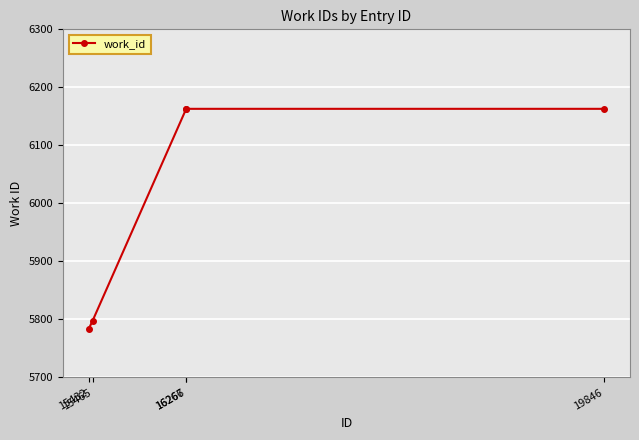

What is the smallest value displayed?

5784